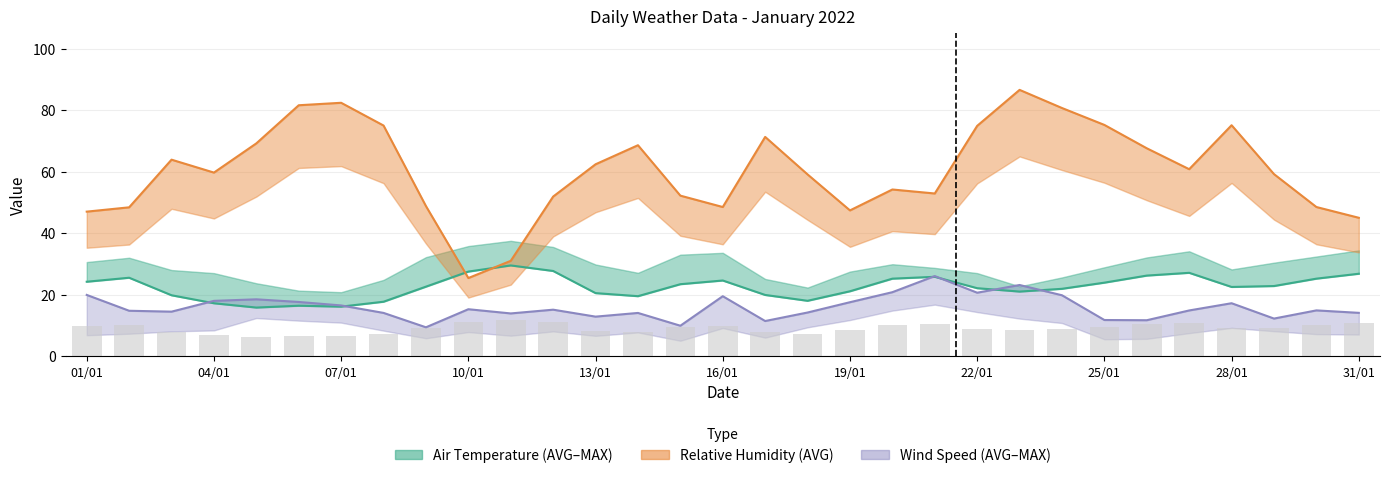

What is the maximum value shown in the chart?

86.6